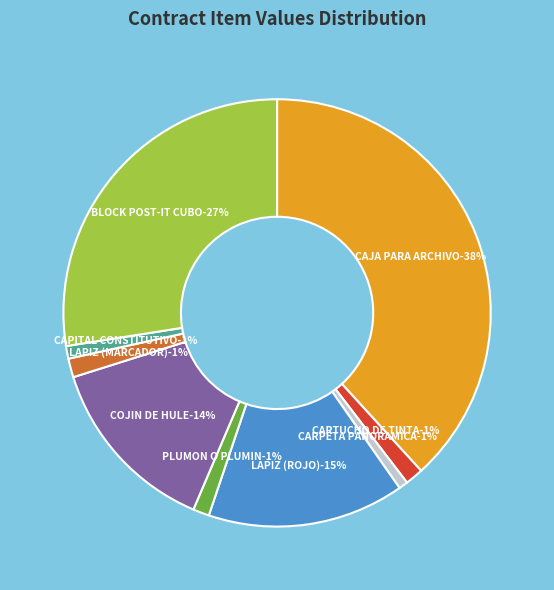

Which slice is the smallest?

CARPETA PANORAMICA